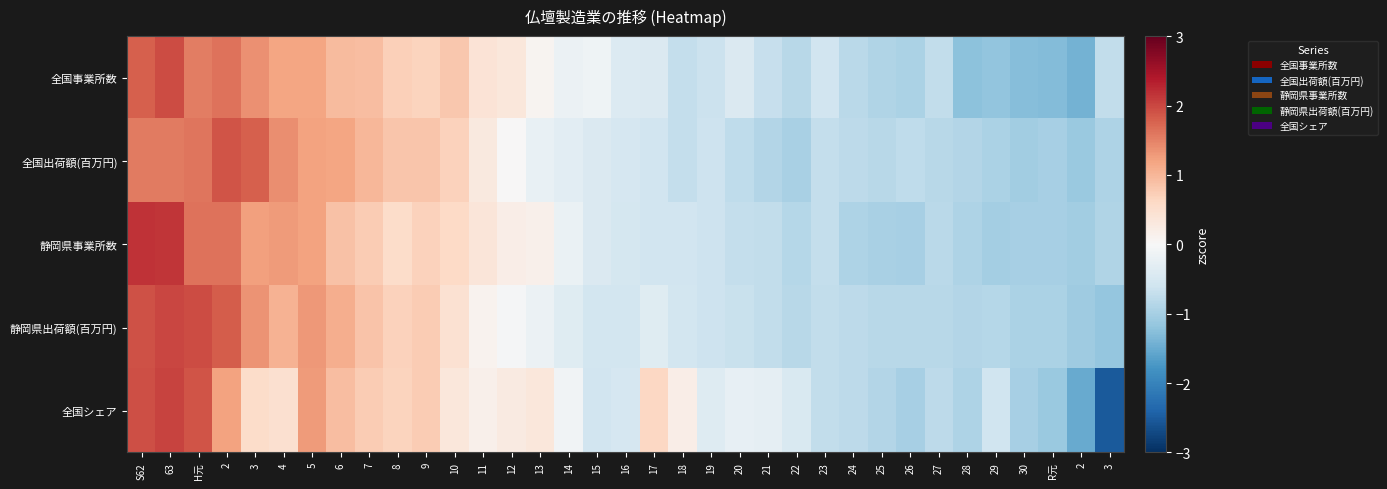

What is the total value across all series at 11?

1.3